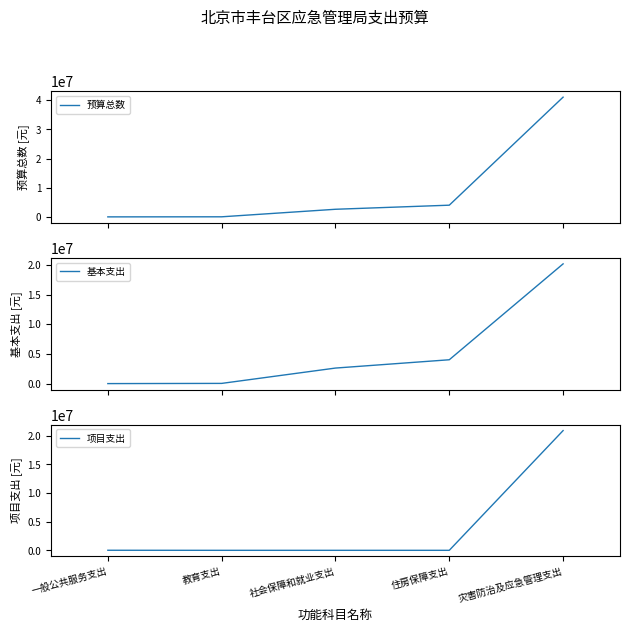

Reading left to right, list all the values displayed in this chart.

预算总数: 一般公共服务支出=10050.0	教育支出=33750.0	社会保障和就业支出=2618721.0	住房保障支出=4019214.0	灾害防治及应急管理支出=41075744.5
基本支出: 一般公共服务支出=0.0	教育支出=33750.0	社会保障和就业支出=2618721.0	住房保障支出=4019214.0	灾害防治及应急管理支出=20185721.0
项目支出: 一般公共服务支出=10050.0	教育支出=0.0	社会保障和就业支出=0.0	住房保障支出=0.0	灾害防治及应急管理支出=20890023.5